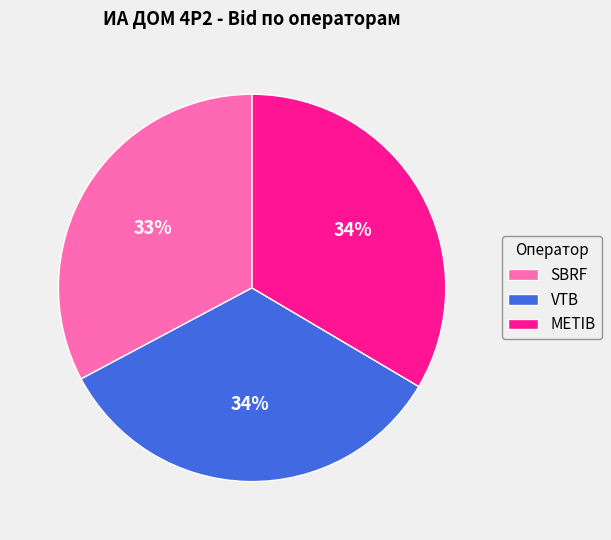

The METIB slice represents 34% of the pie. True or false?

True